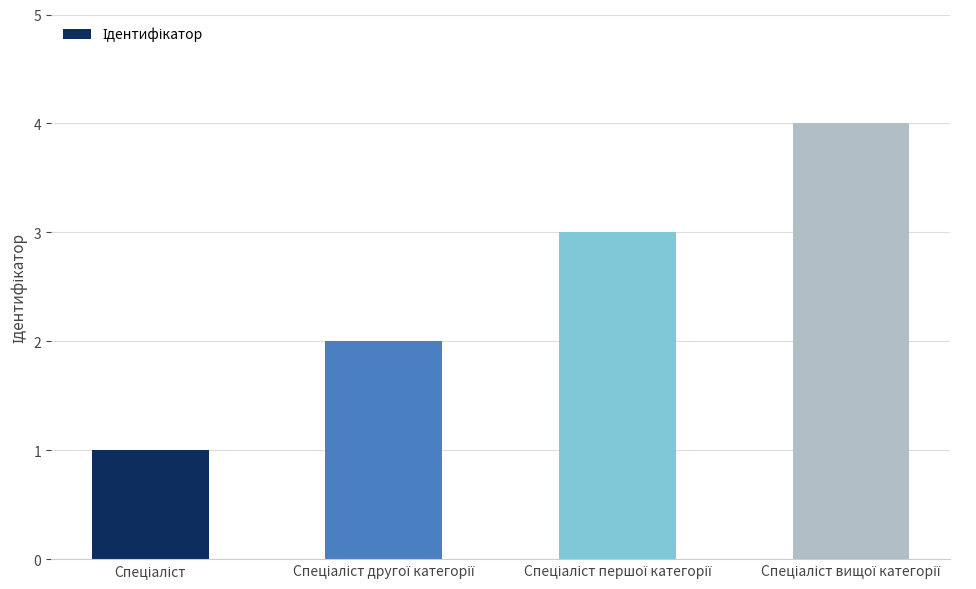

What is the maximum value shown in the chart?

4